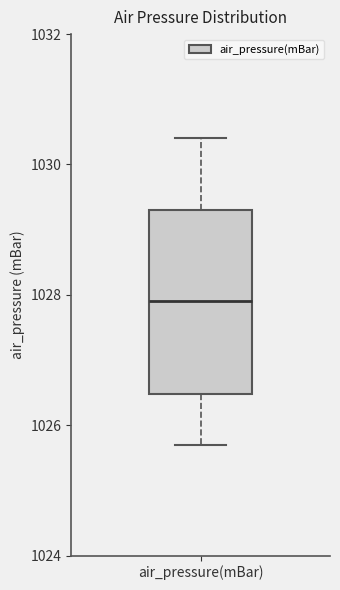

Read this box plot against the y-axis: the position of the median line, the range covered by the box, and the ends of both whiskers. The values are not printed on the chart, so give them approximately, as read against the axis.

median 1028.0, box 1026.4 to 1029.4, whiskers 1025.8 to 1030.4